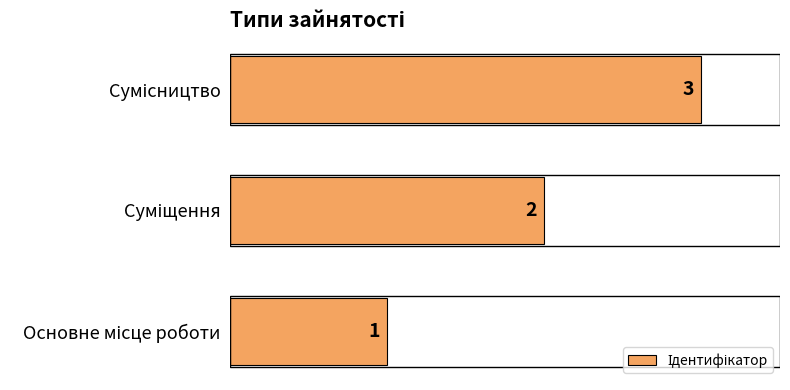

Count the number of categories in the chart.

3